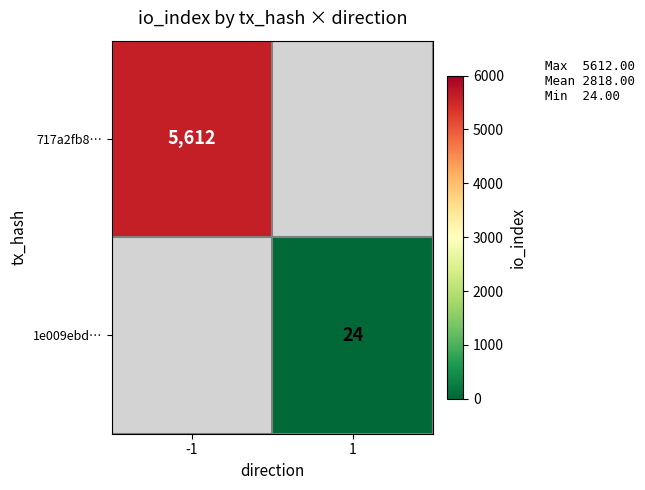

True or false: 717a2fb8… has a value of 2254.9 at -1.

False